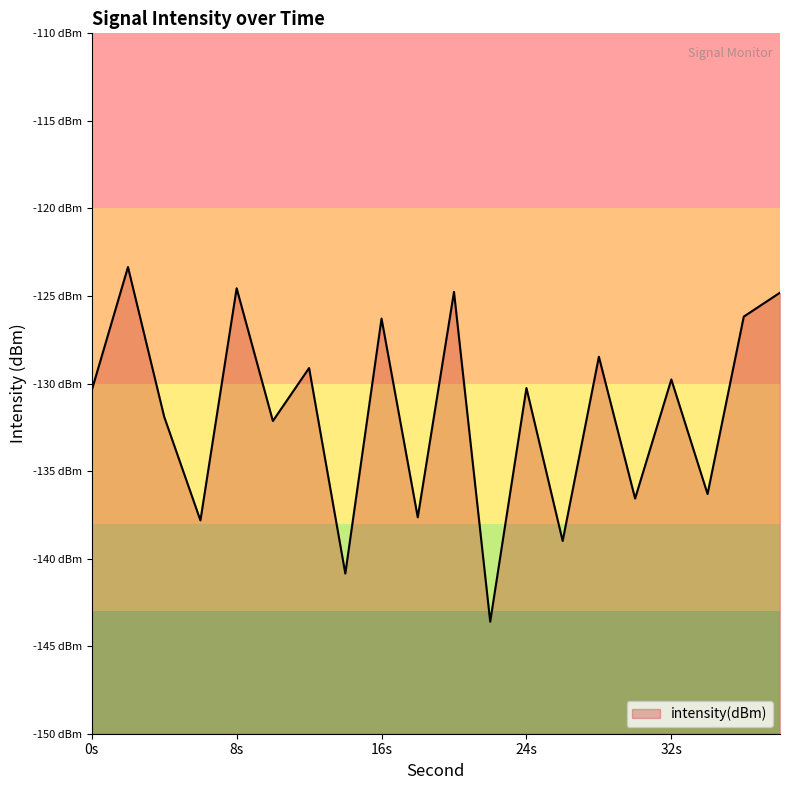

Reading left to right, transcribe all the data shown in this chart.

-130.4	-123.3	-131.9	-137.8	-124.6	-132.1	-129.1	-140.9	-126.3	-137.6	-124.8	-143.6	-130.3	-139.0	-128.5	-136.6	-129.8	-136.3	-126.2	-124.8